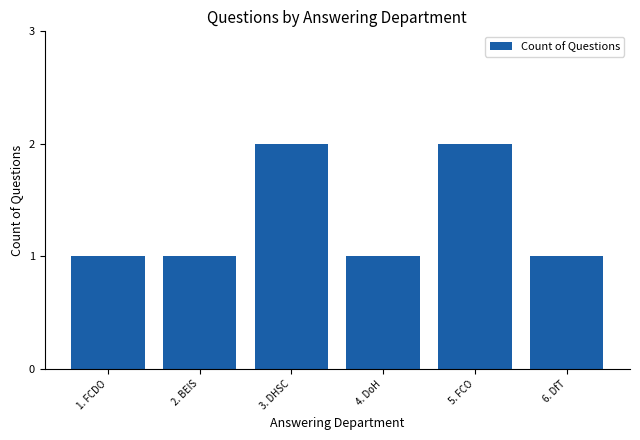

What is the difference between the maximum and second lowest values?

1